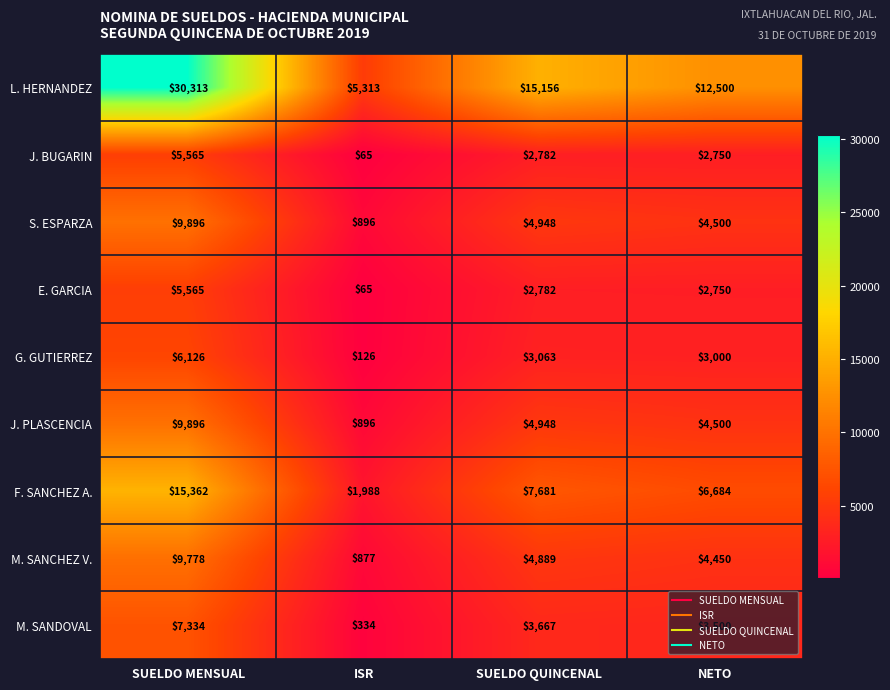

The J. PLASCENCIA series shows 6512 at SUELDO QUINCENAL. True or false?

False